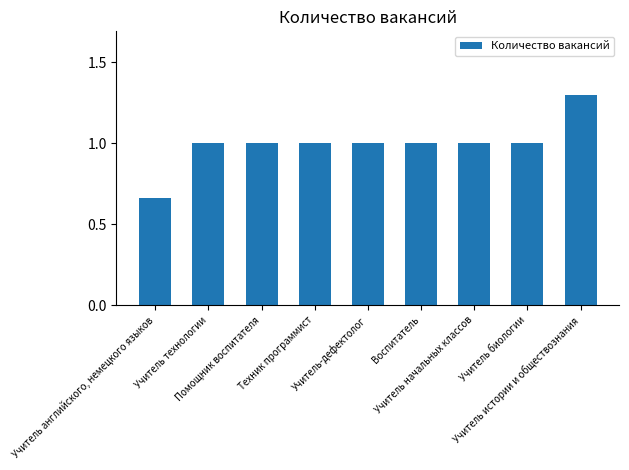

At which category does the chart reach its peak across all series?

Учитель истории и обществознания